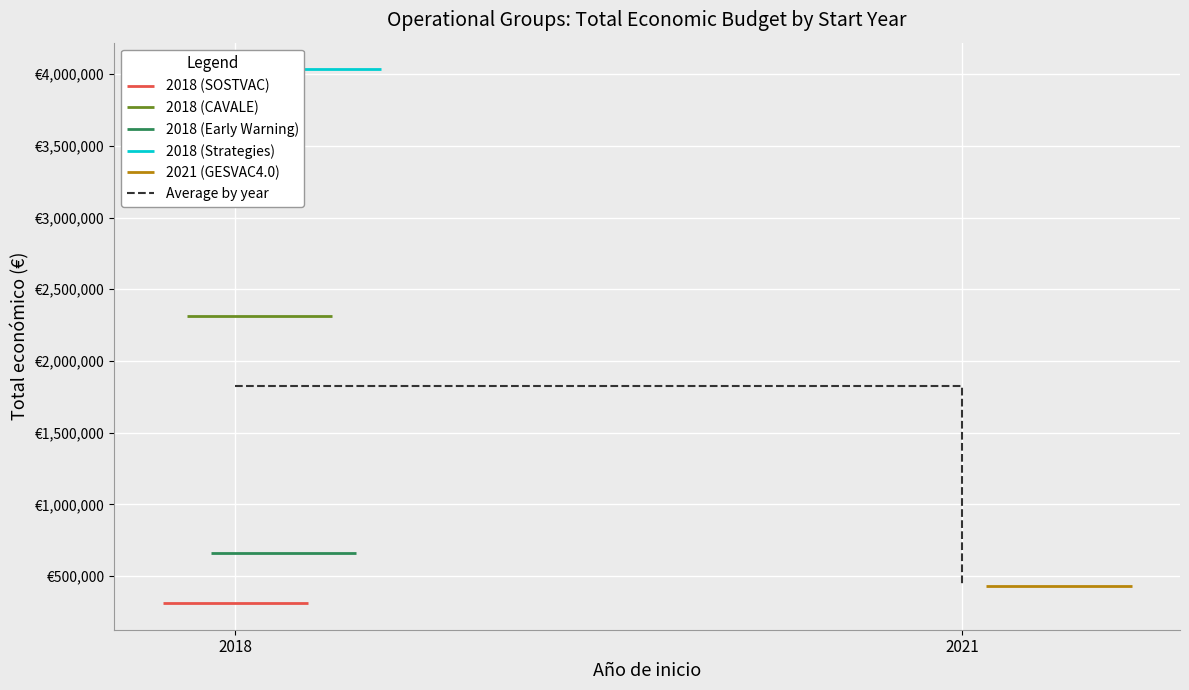

What is the value of the 2018 (Strategies) point at the 1st from the left?

4033442.0